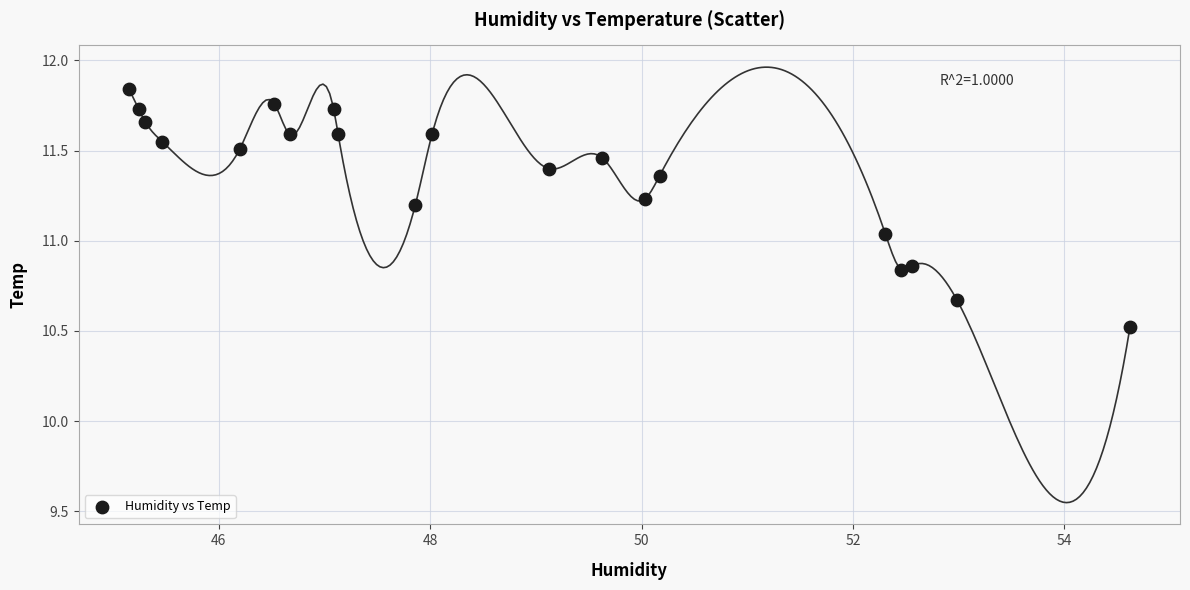

What is the range of Y values (max minus min)?

1.3